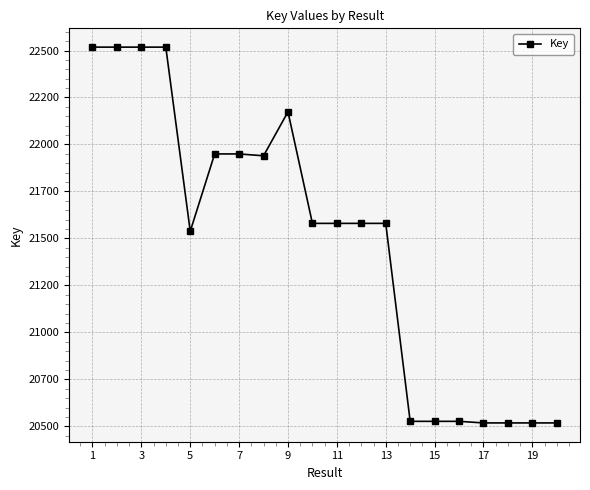

What is the maximum value shown in the chart?

225179432